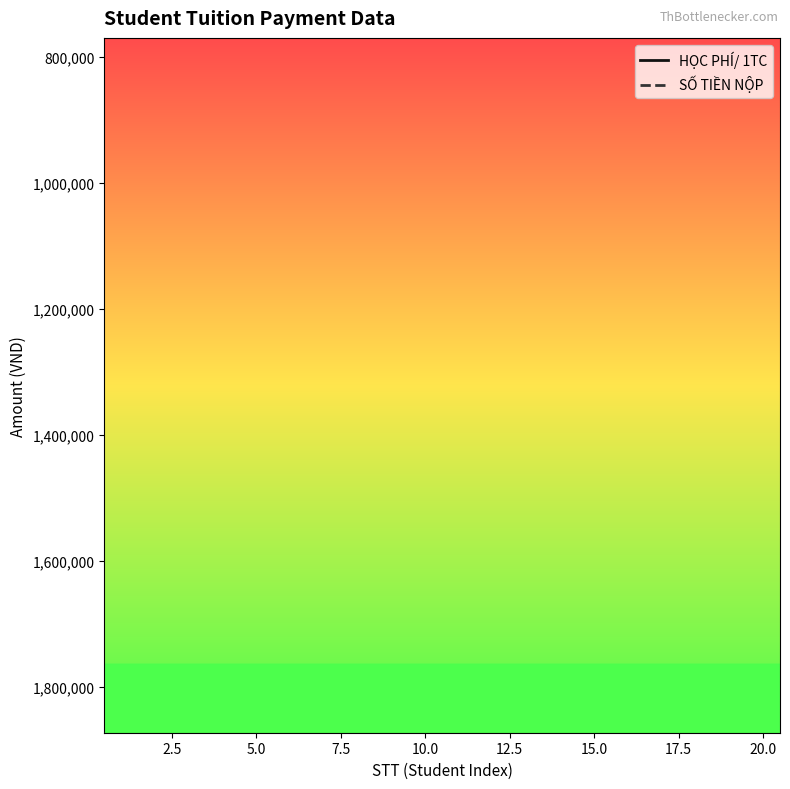

True or false: HỌC PHÍ/ 1TC and SỐ TIỀN NỘP intersect in this chart.

False